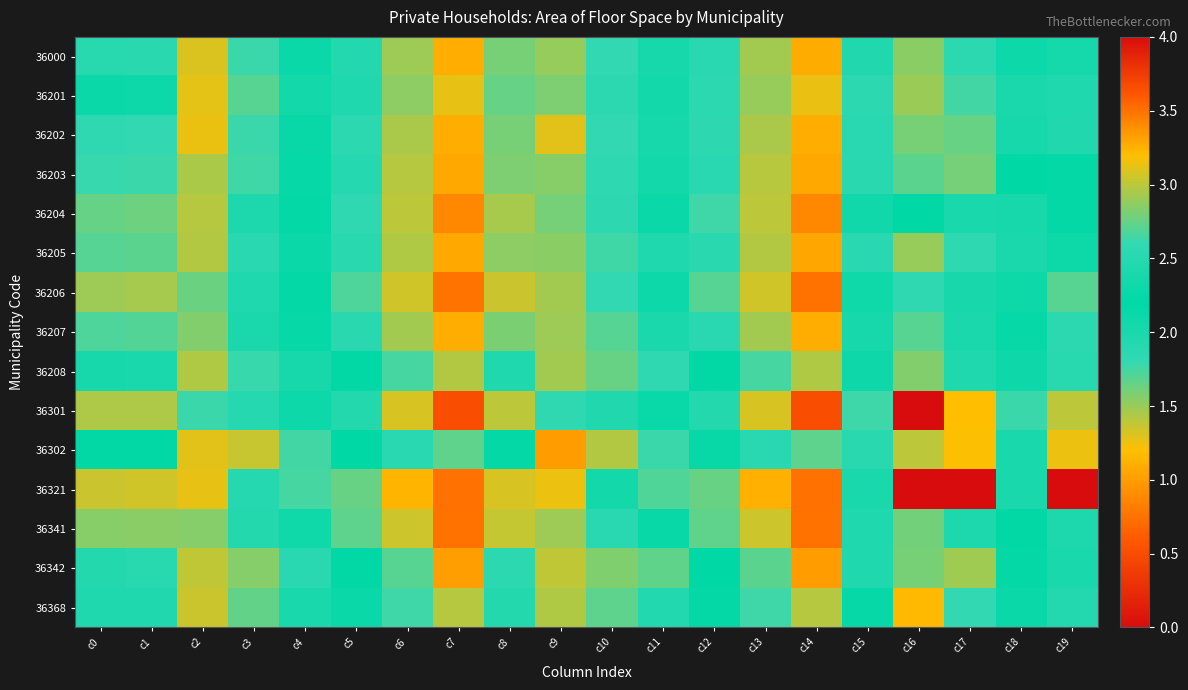

Which has a higher value, c16 or c8?

c8